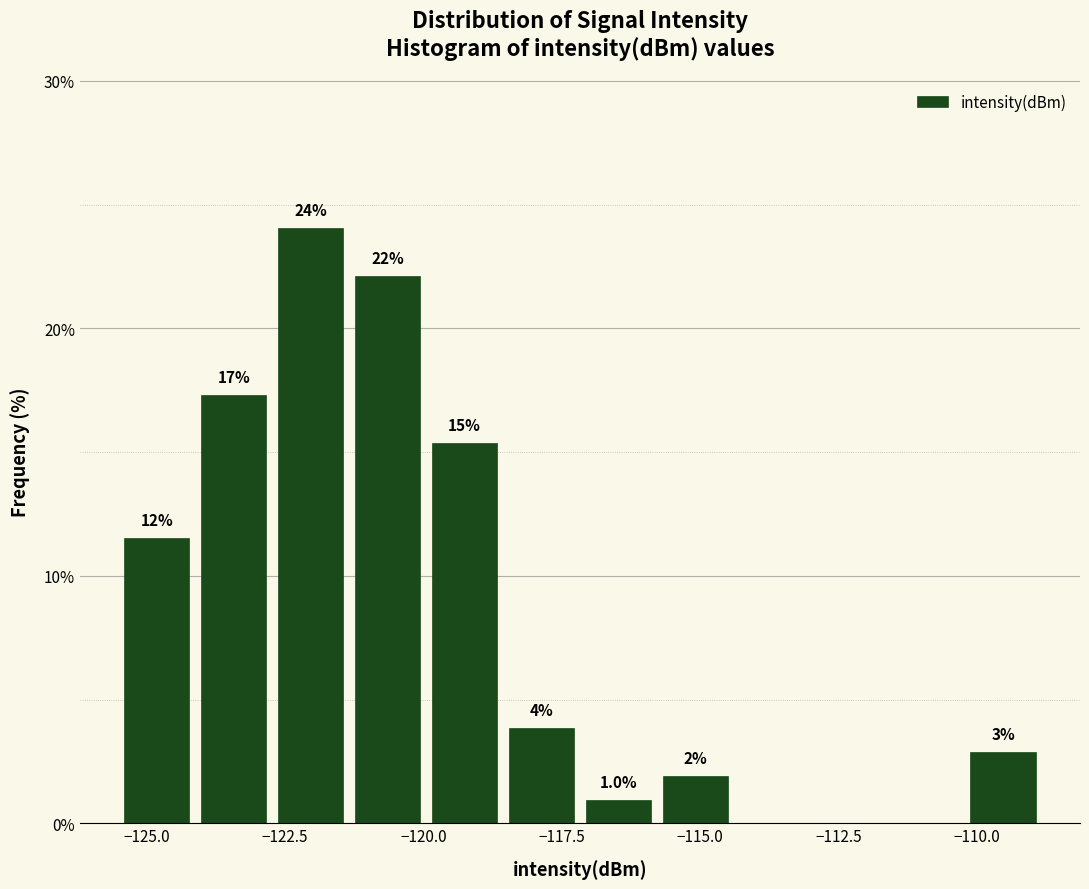

Read against the x-axis, roughly where is the centre of the tallest bar?

-122.0